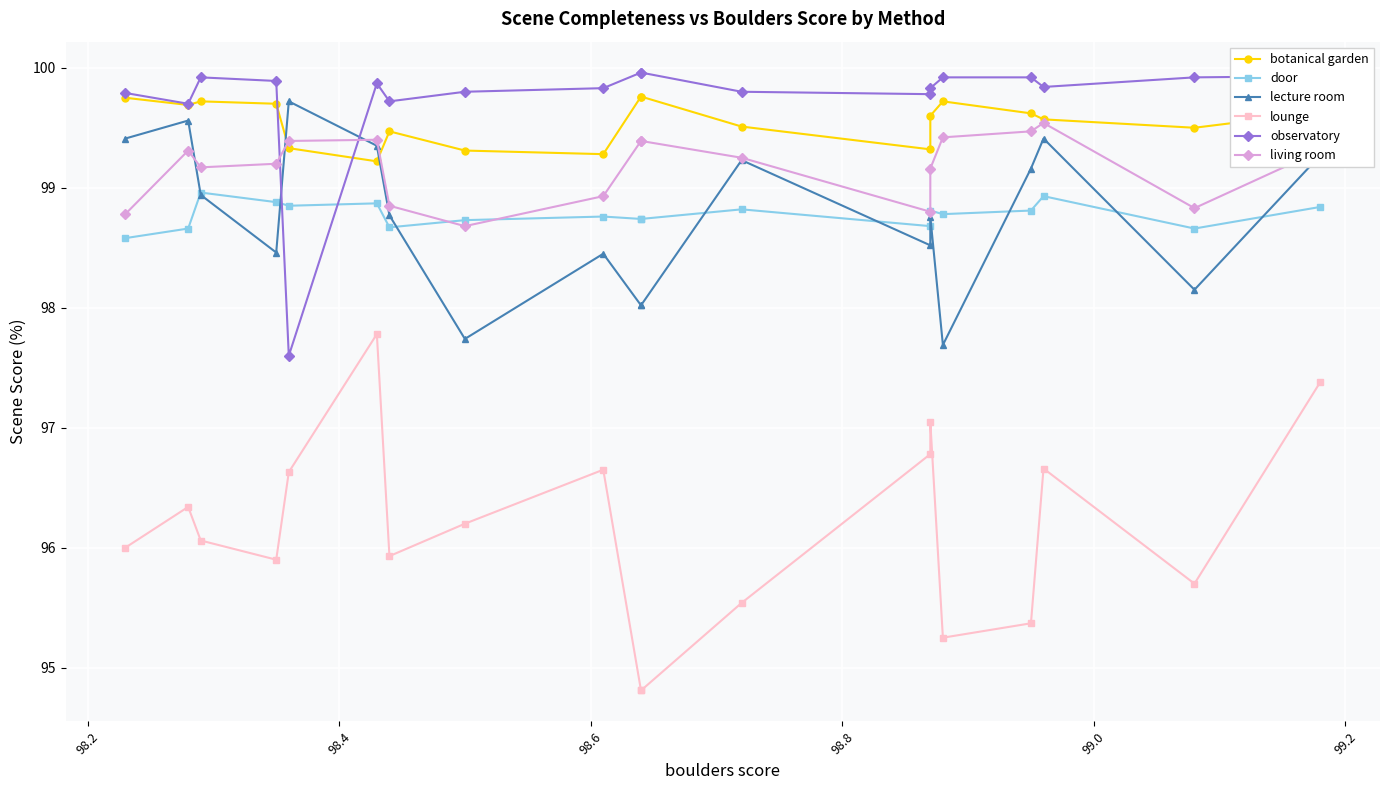

How many botanical garden values are between 99 and 100?

19